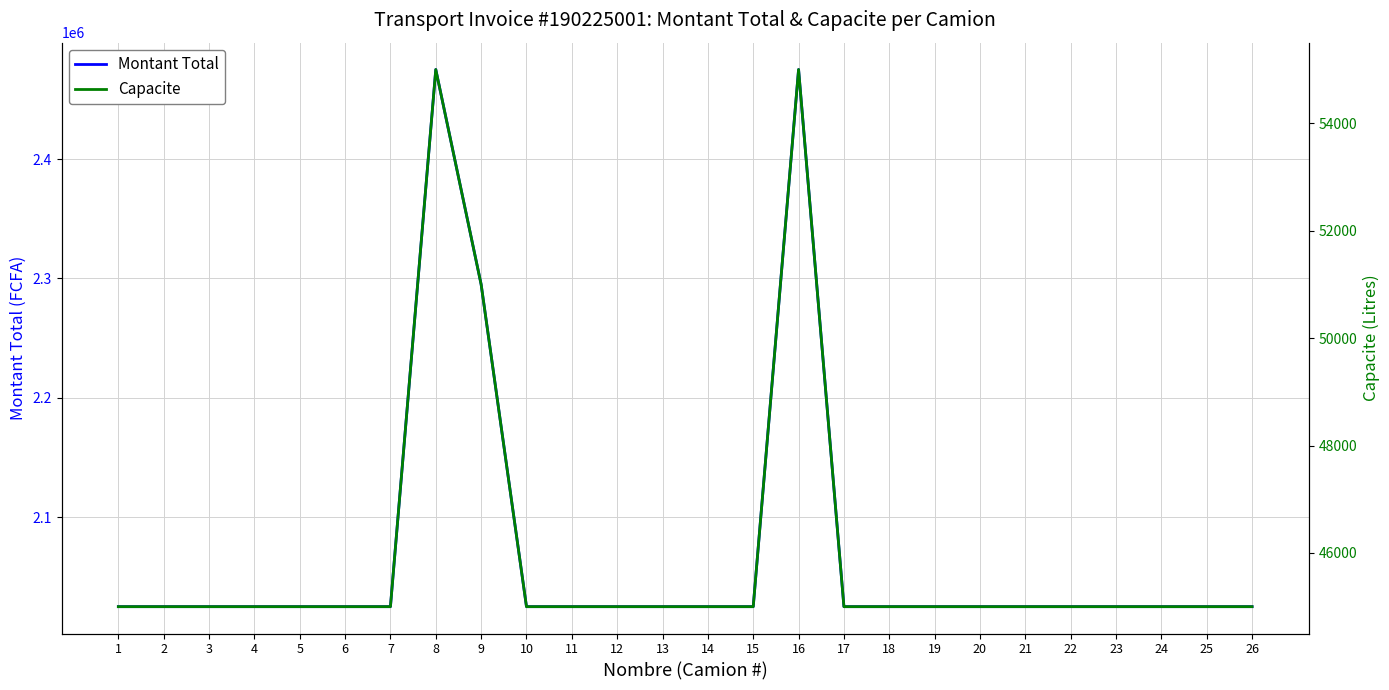

Reading left to right, list all the values displayed in this chart.

Montant Total: 2025000	2025000	2025000	2025000	2025000	2025000	2025000	2475000	2295000	2025000	2025000	2025000	2025000	2025000	2025000	2475000	2025000	2025000	2025000	2025000	2025000	2025000	2025000	2025000	2025000	2025000
Capacite: 45000	45000	45000	45000	45000	45000	45000	55000	51000	45000	45000	45000	45000	45000	45000	55000	45000	45000	45000	45000	45000	45000	45000	45000	45000	45000